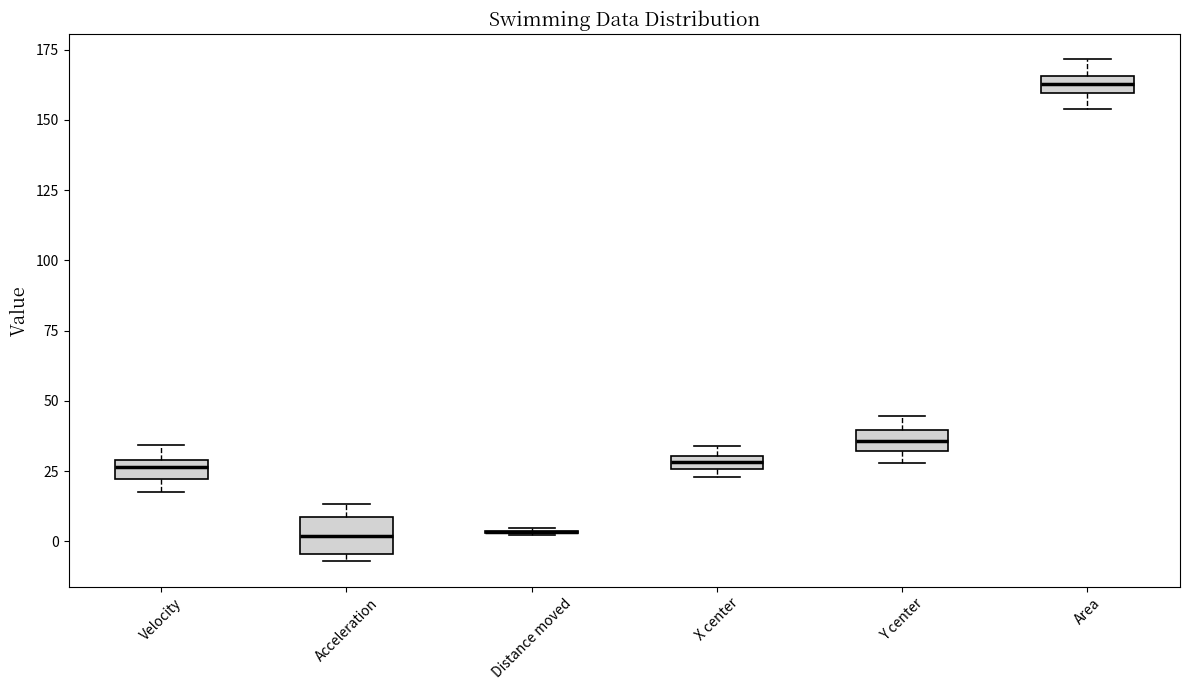

Which box is the tallest, from its lower edge to its upper edge?

Acceleration